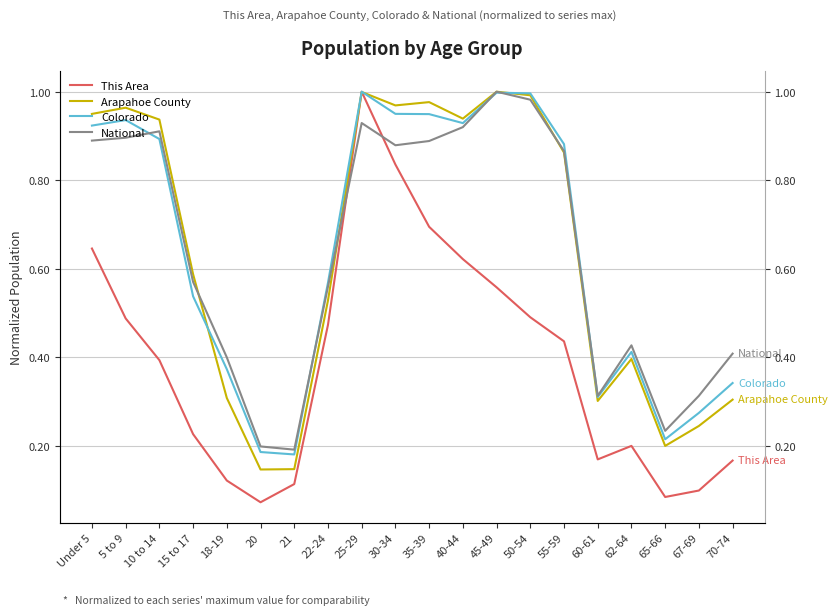

How many lines are shown in the chart?

4